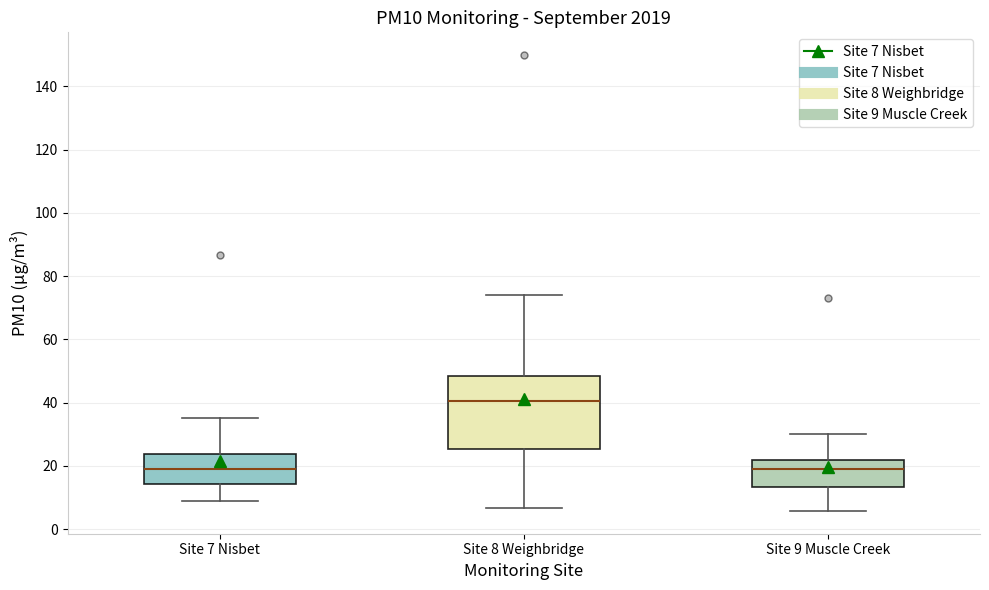

Where does the upper whisker of the box for Site 7 Nisbet end on the y-axis? The values are not printed on the chart, so give them approximately, as read against the axis.

36